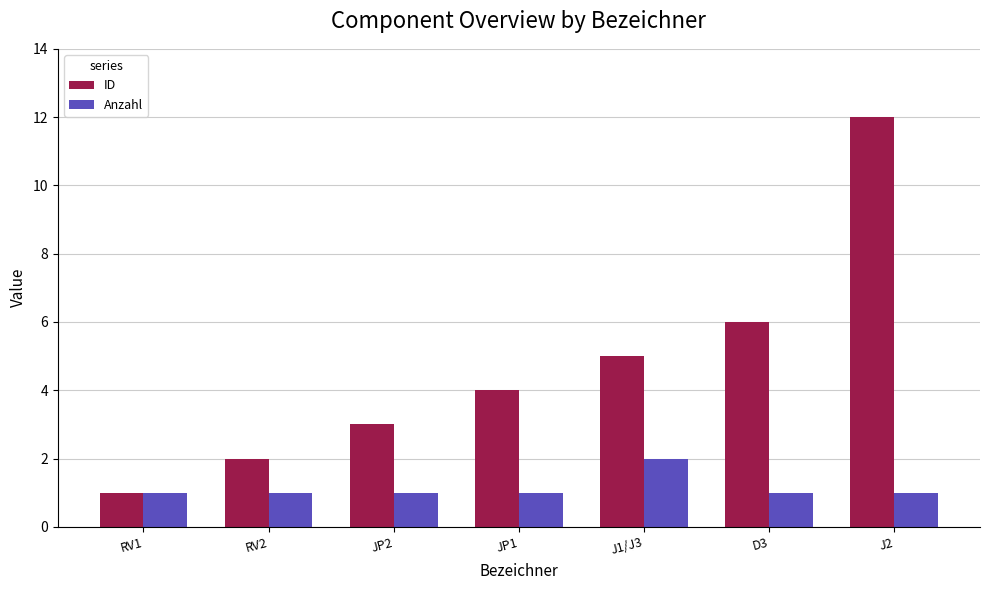

Which series has the largest range (max minus min)?

ID